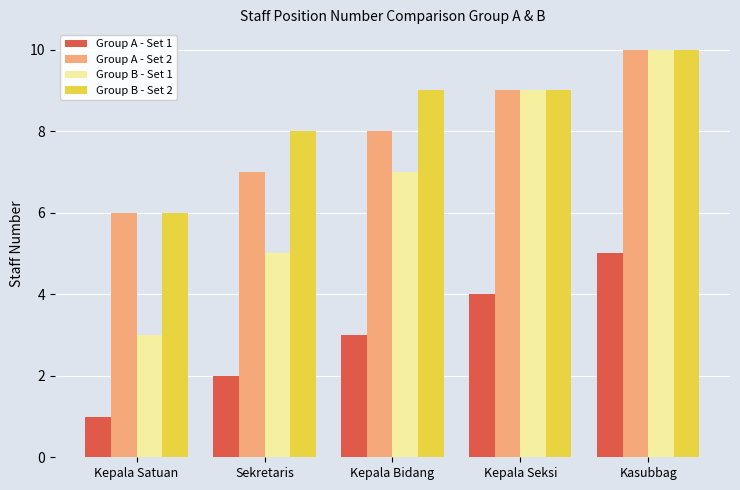

What is the label of the 3rd bar from the left?

Kepala Bidang